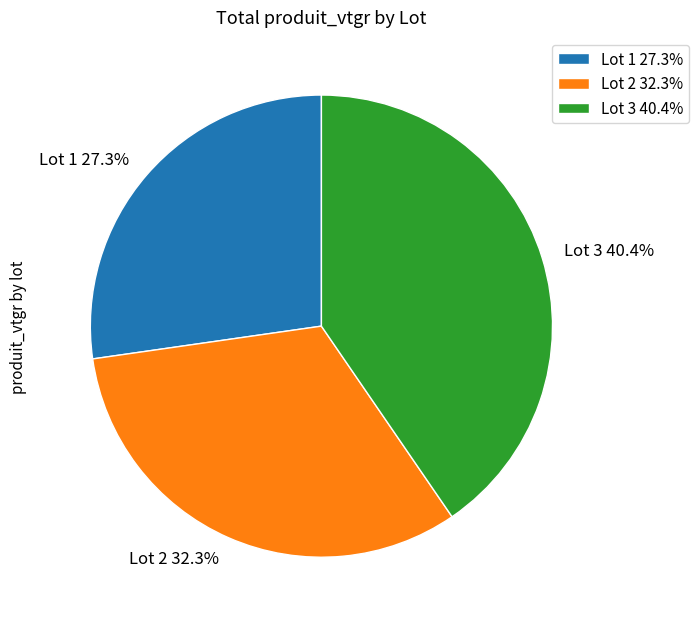

What percentage do Lot 2 32.3% and Lot 3 40.4% together represent?

72.7%